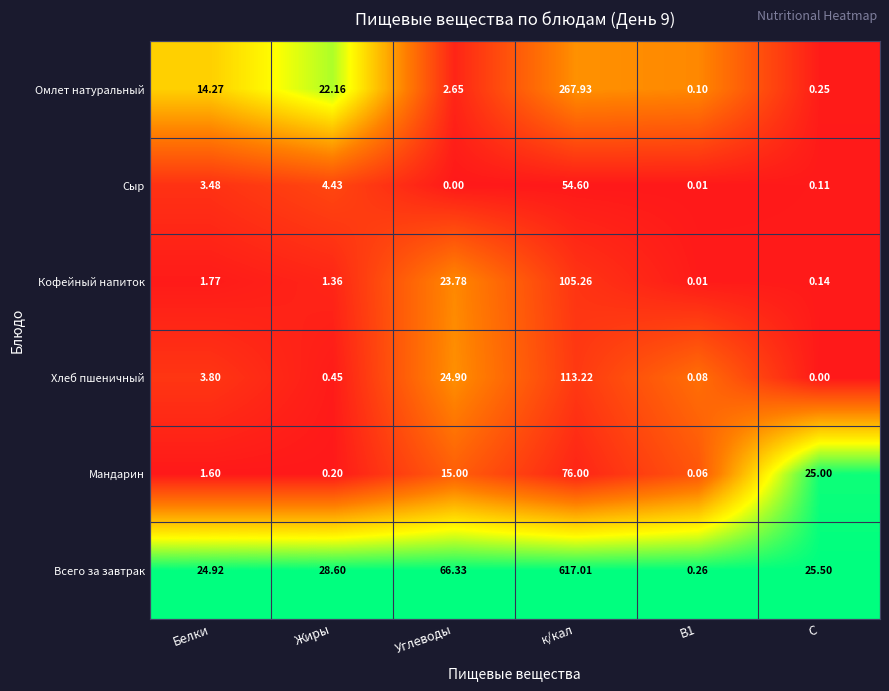

At which label is Хлеб пшеничный closest to 56?

Углеводы